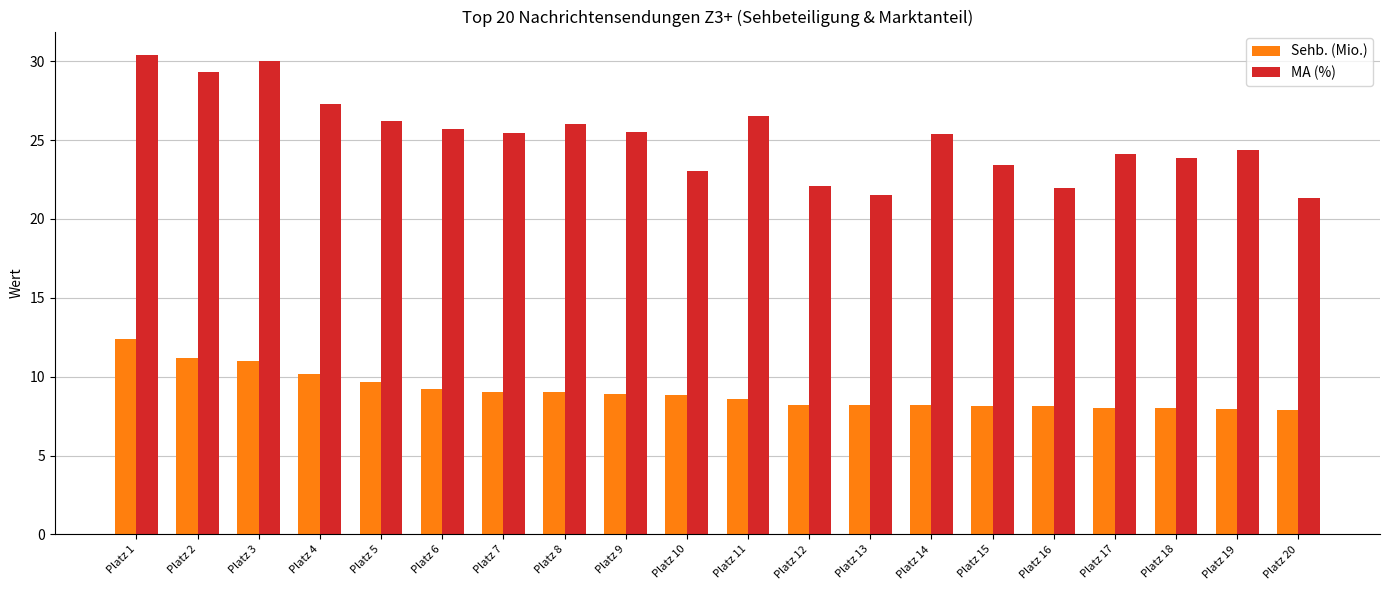

At which label does MA (%) reach its peak?

Platz 1